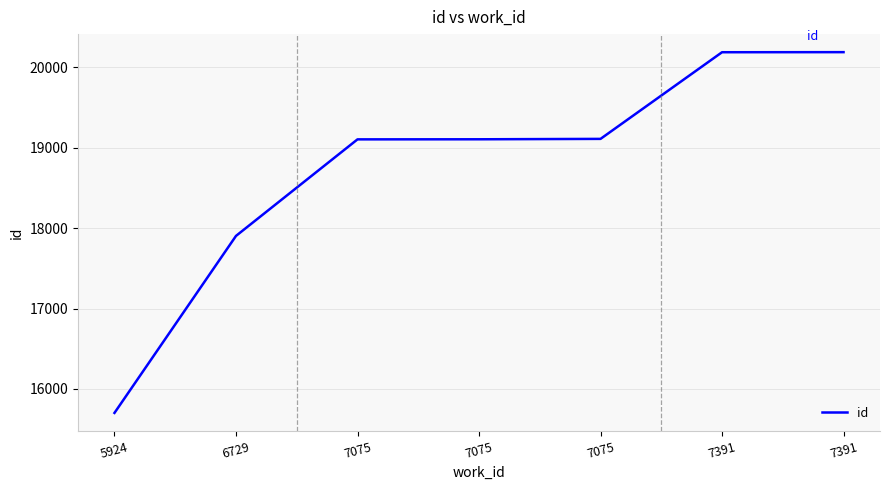

At which category does the chart reach its minimum across all series?

5924